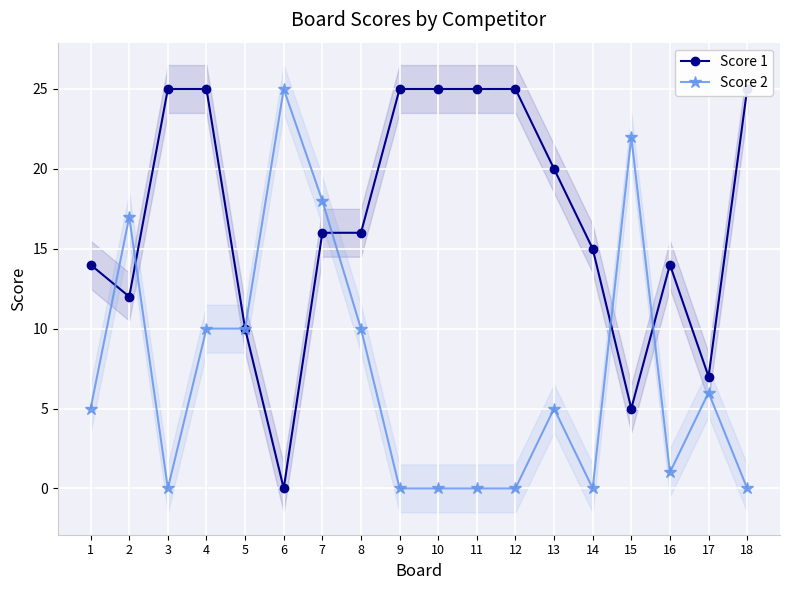

Is it true that Score 2 equals 13 at 3?

False